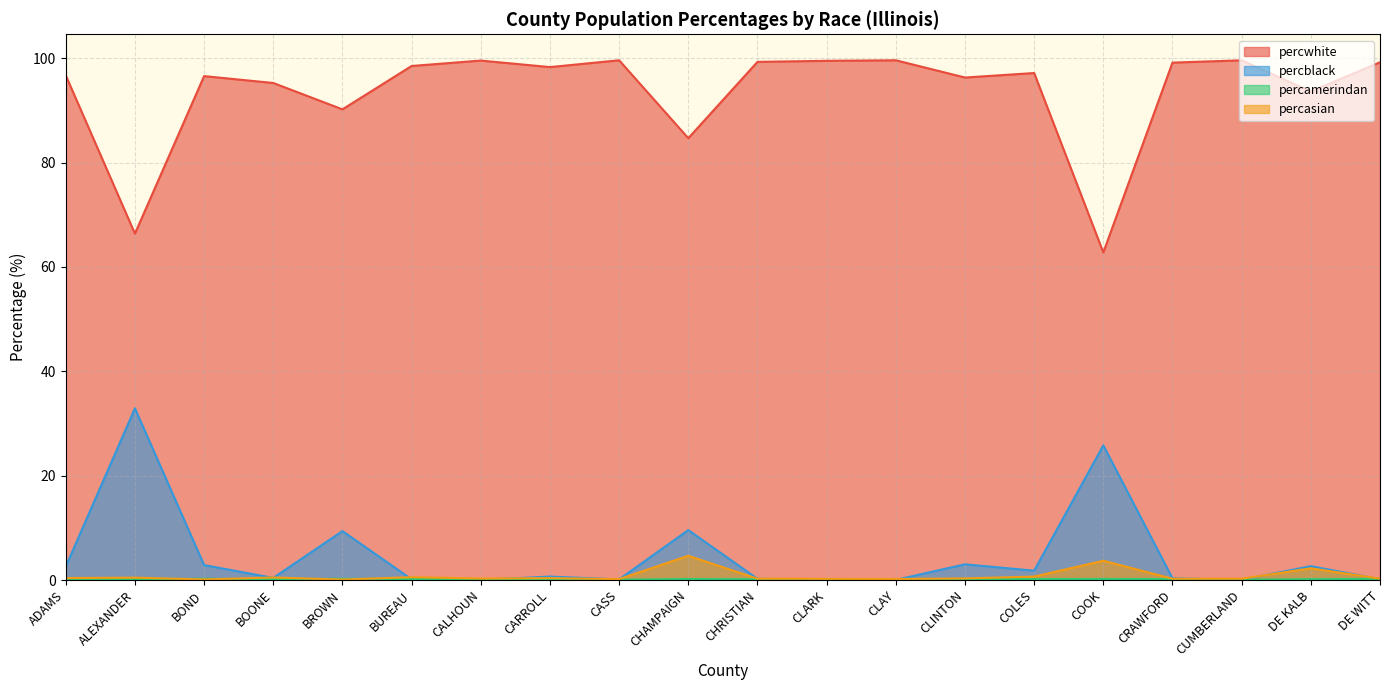

What is the value of the percblack point at the 17th from the left?

0.3